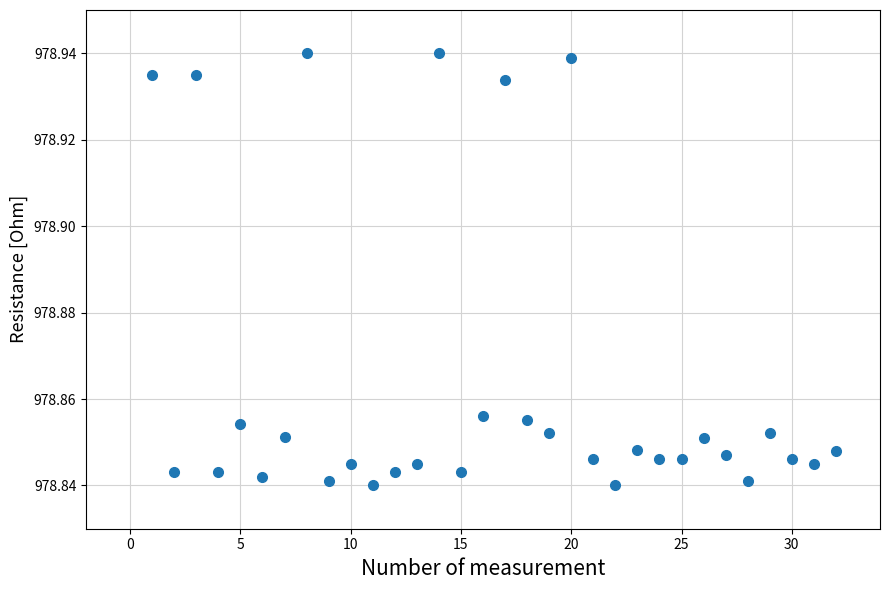

What is the range of X values (max minus min)?

31.0